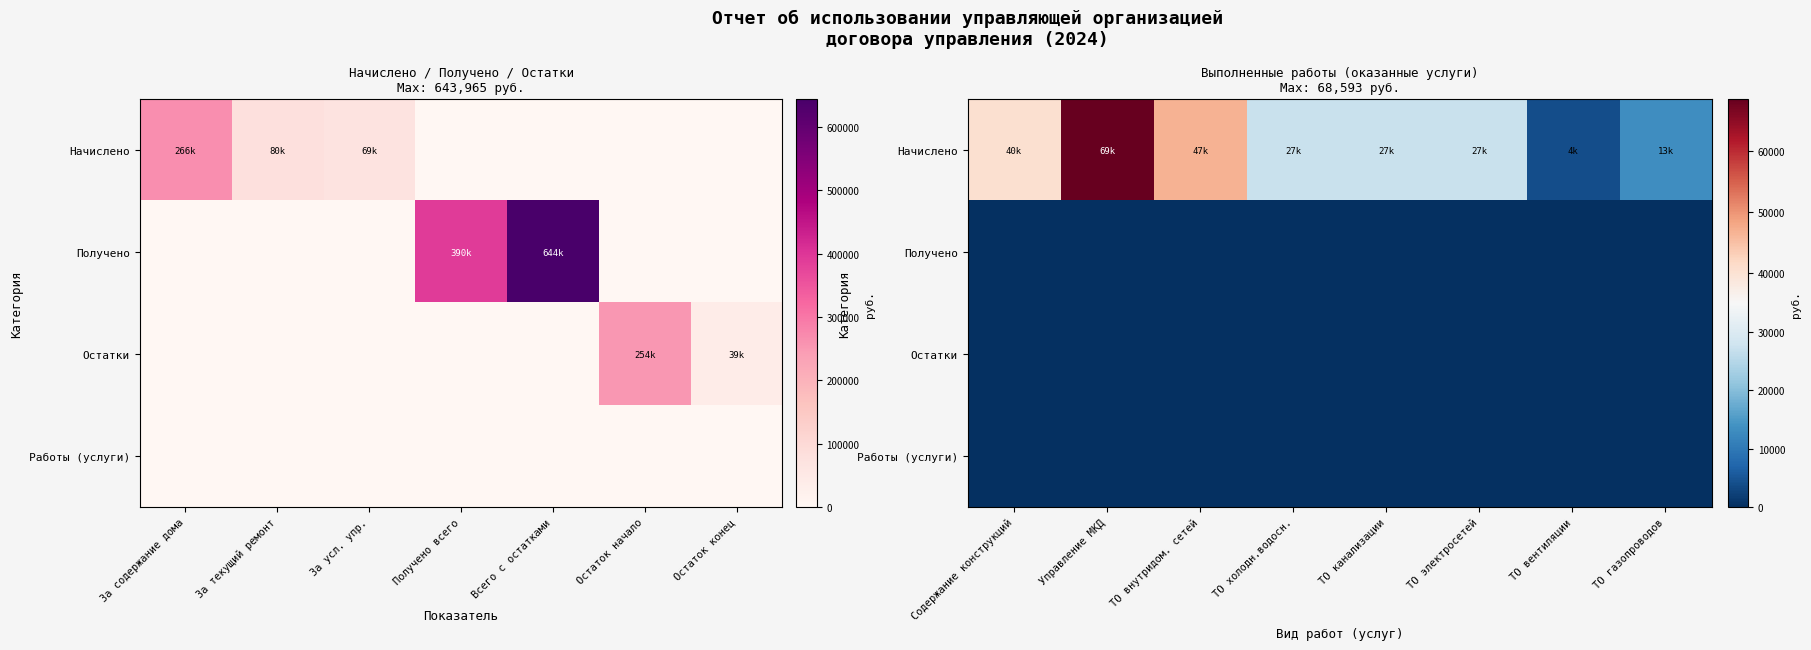

Which category has the lowest value across all series?

Содержание конструкций